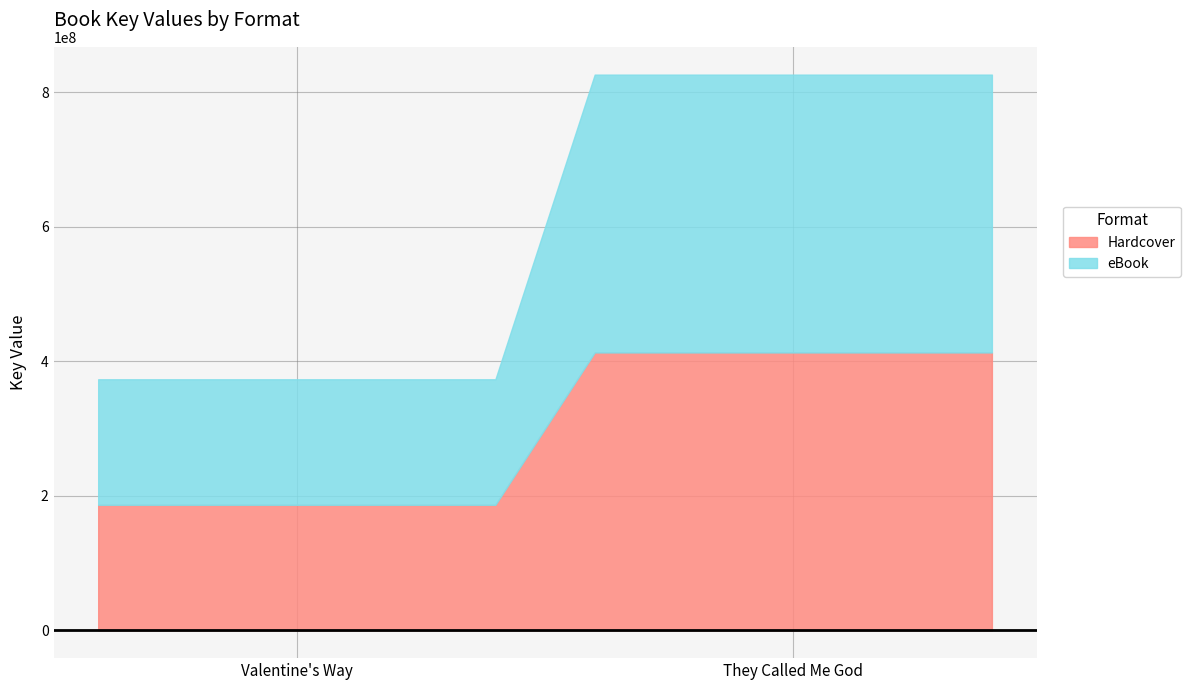

Is it true that eBook equals 156860608 at They Called Me God?

False